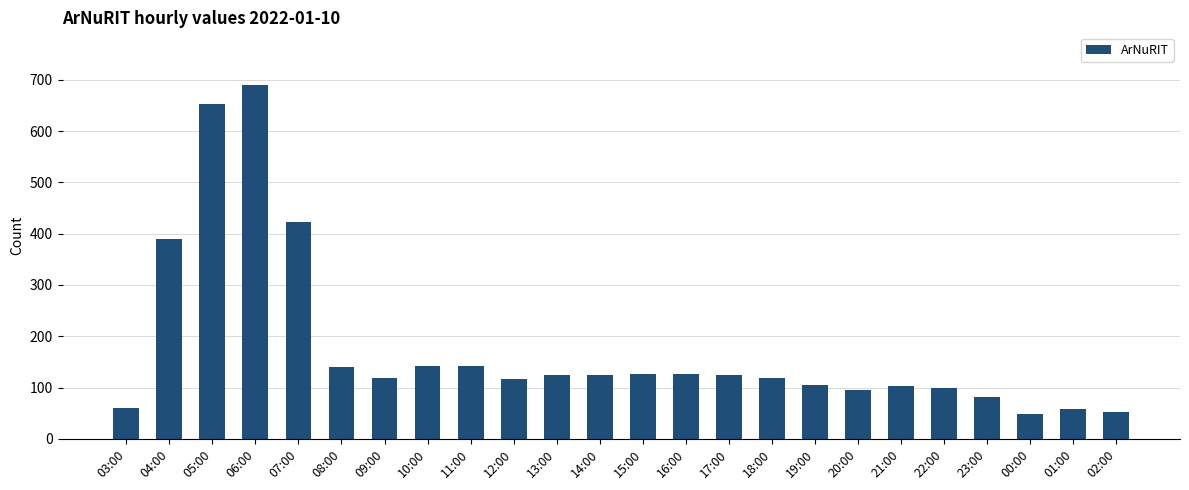

Where does the data first go above 125?

04:00